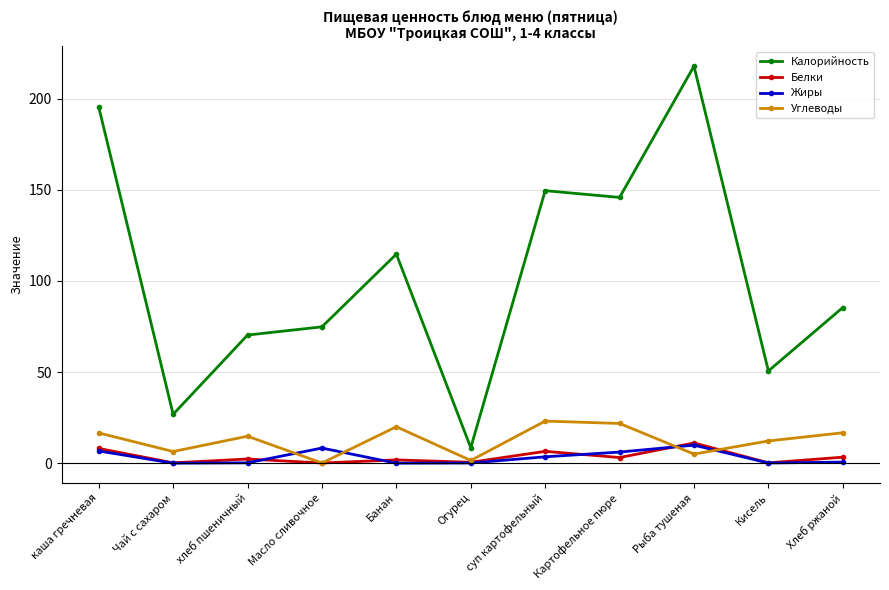

True or false: Белки has more than 2 points higher than both neighbors.

True